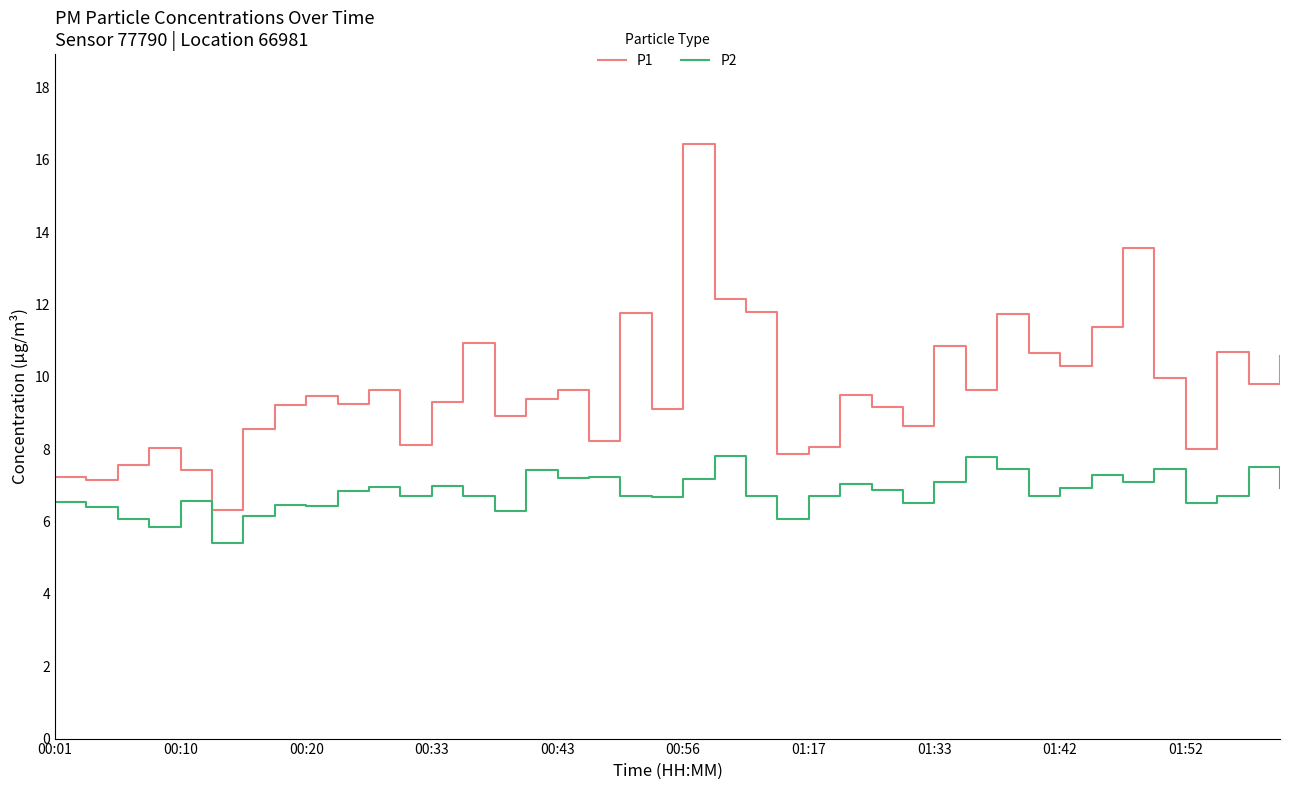

True or false: P1 and P2 cross at least once.

False